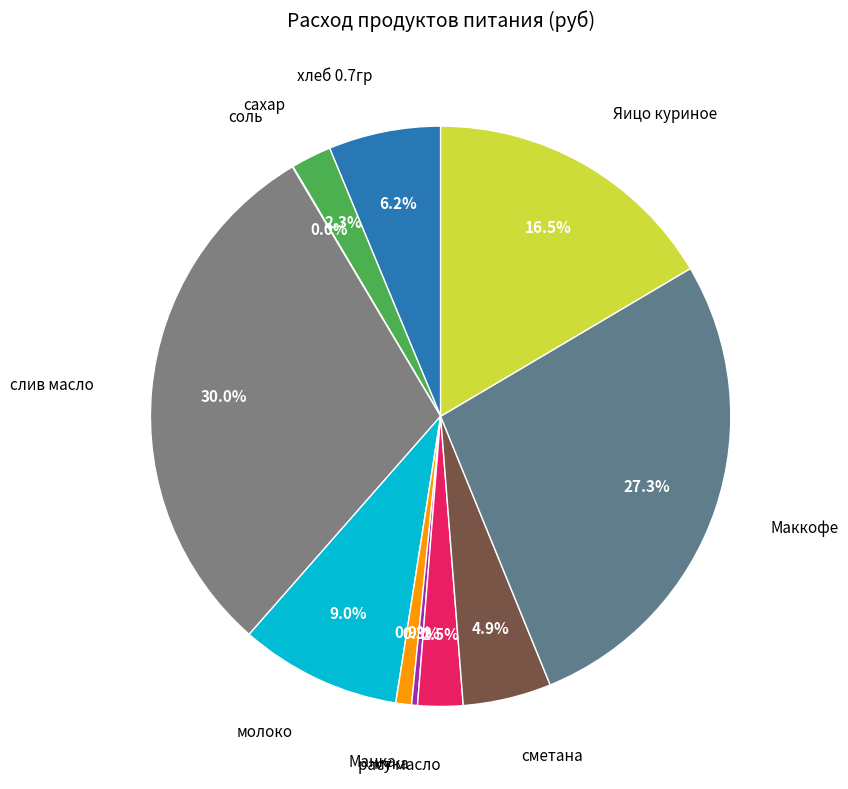

To the nearest percent, what is the difference between the largest and smallest slice percentages?

30%